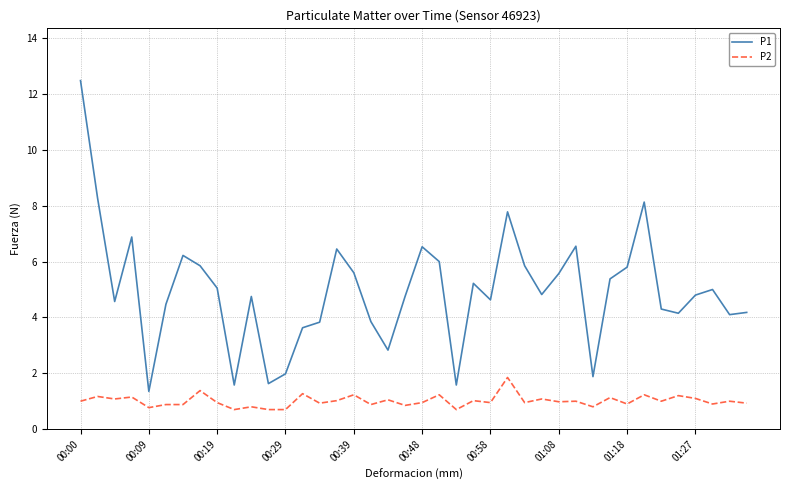

Which series has the largest range (max minus min)?

P1